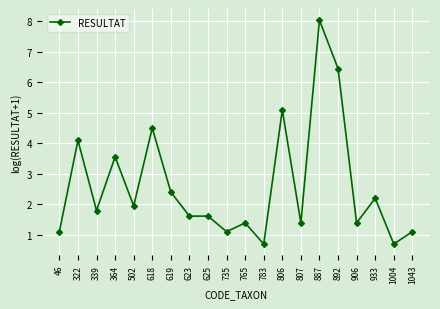

True or false: there are more than 0 points higher than both neighbors.

True